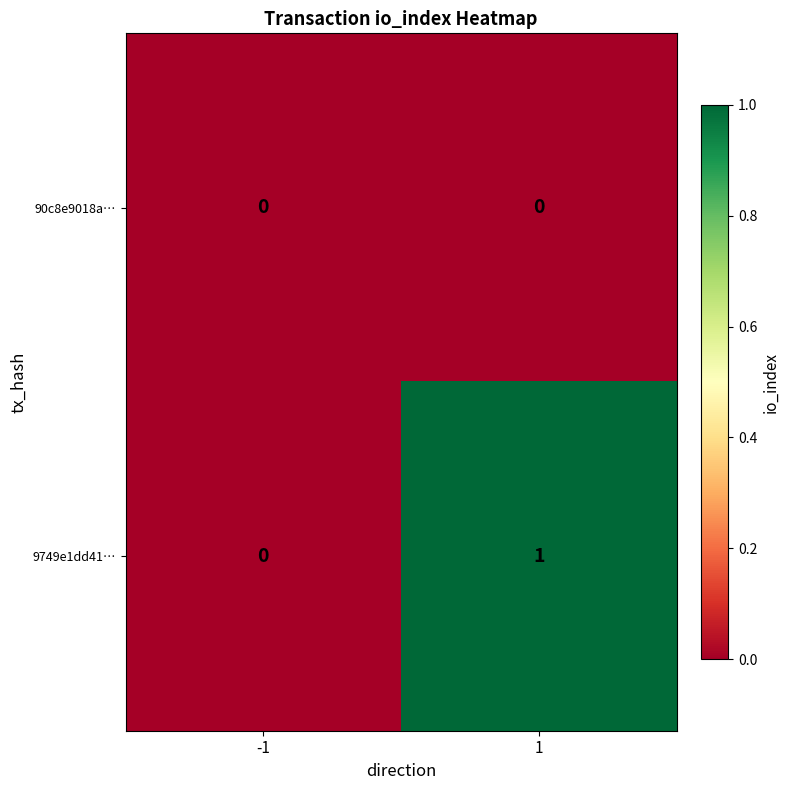

The value of 9749e1dd41… at 1 is 1. True or false?

True